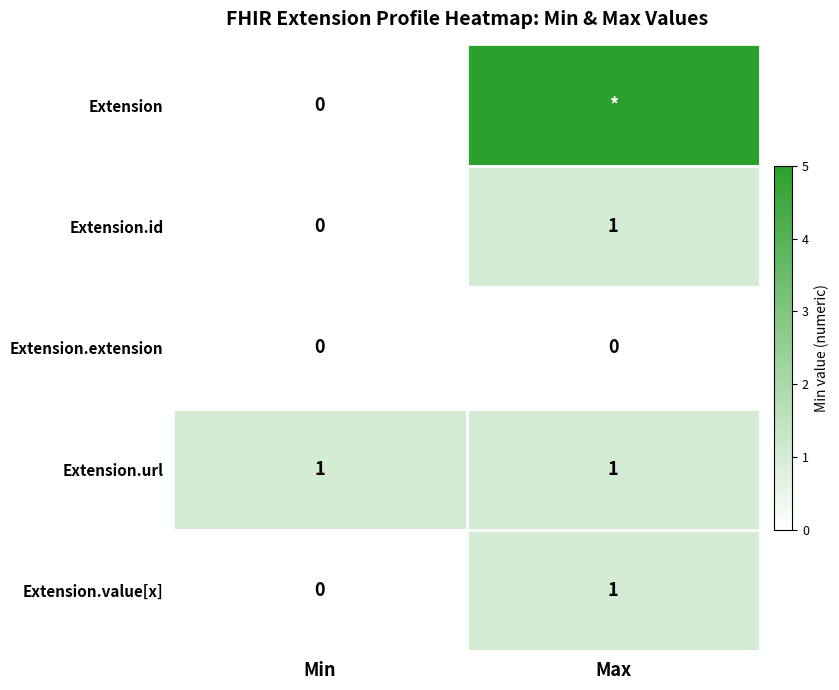

Read the Extension.id value at Max.

1